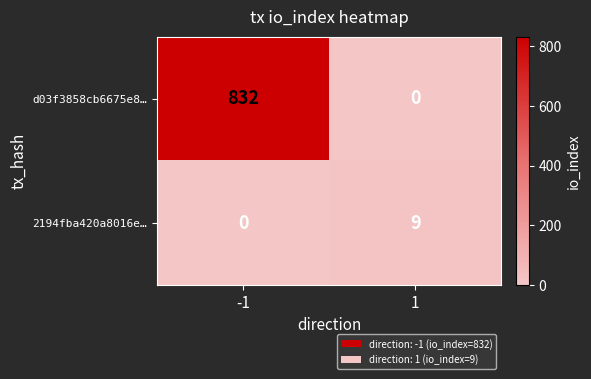

What is the highest value of the d03f3858cb6675e8… series?

832